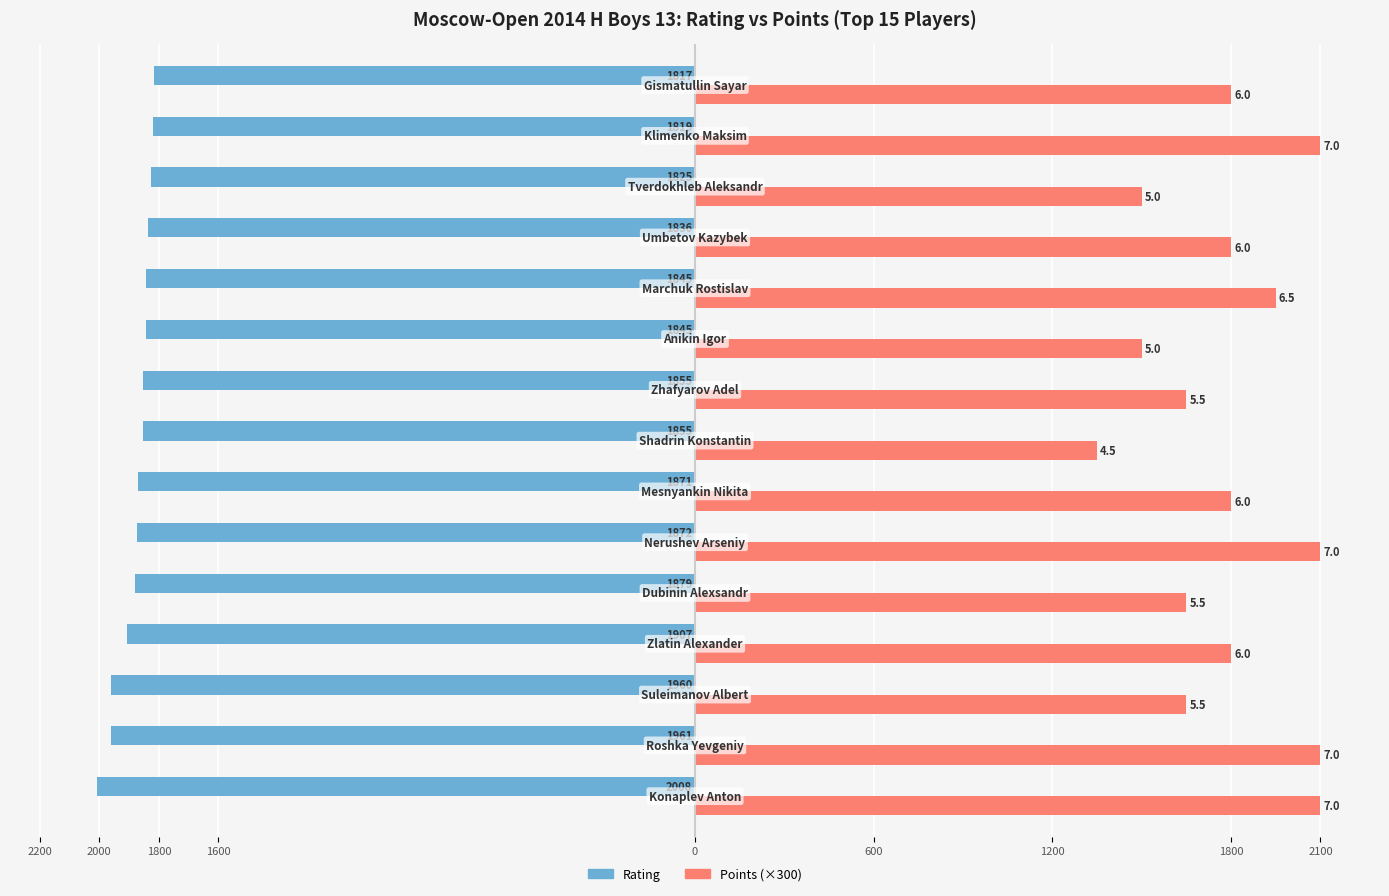

What is the average value of the Points (×300) series?

1790